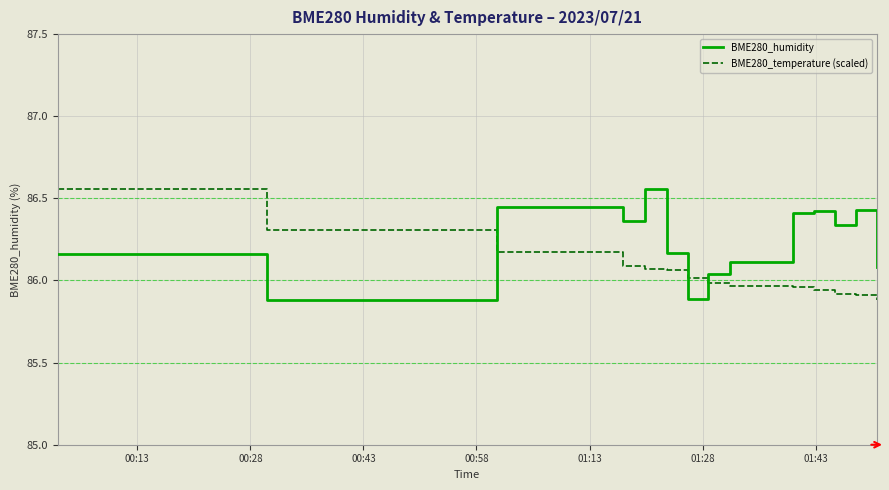

True or false: BME280_temperature (scaled) and BME280_humidity cross at least once.

True